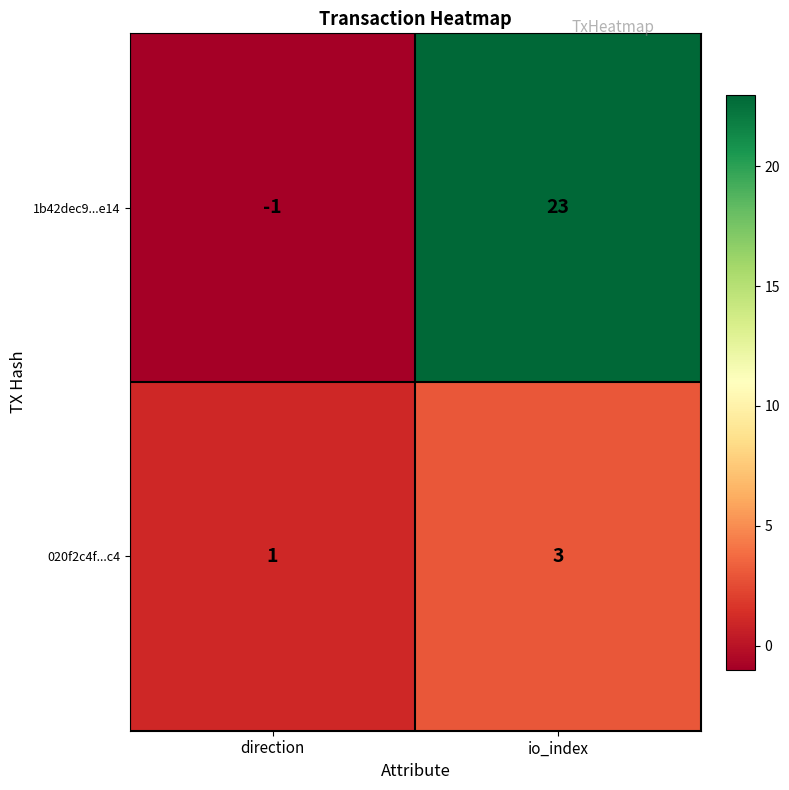

What is the spread (max minus min) of values at io_index?

20